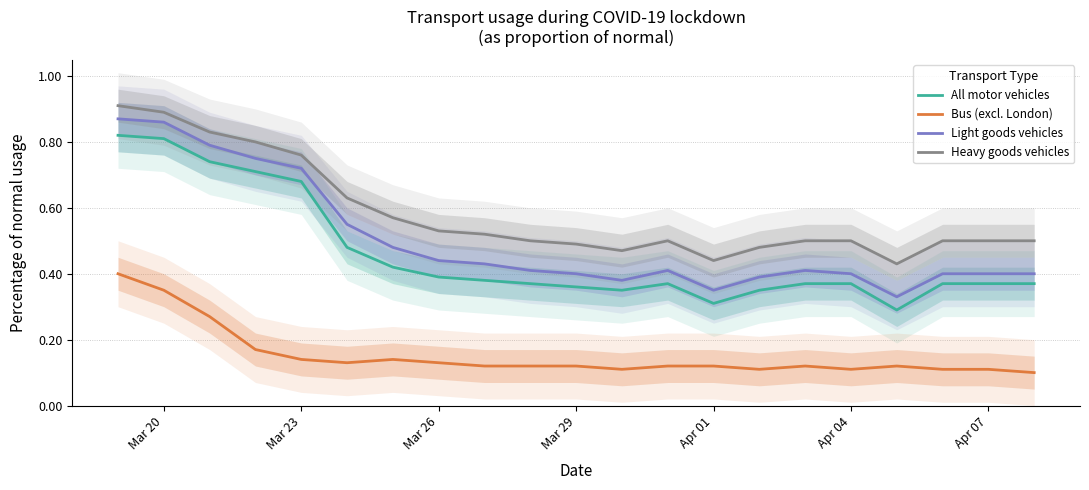

True or false: All motor vehicles and Light goods vehicles intersect in this chart.

False